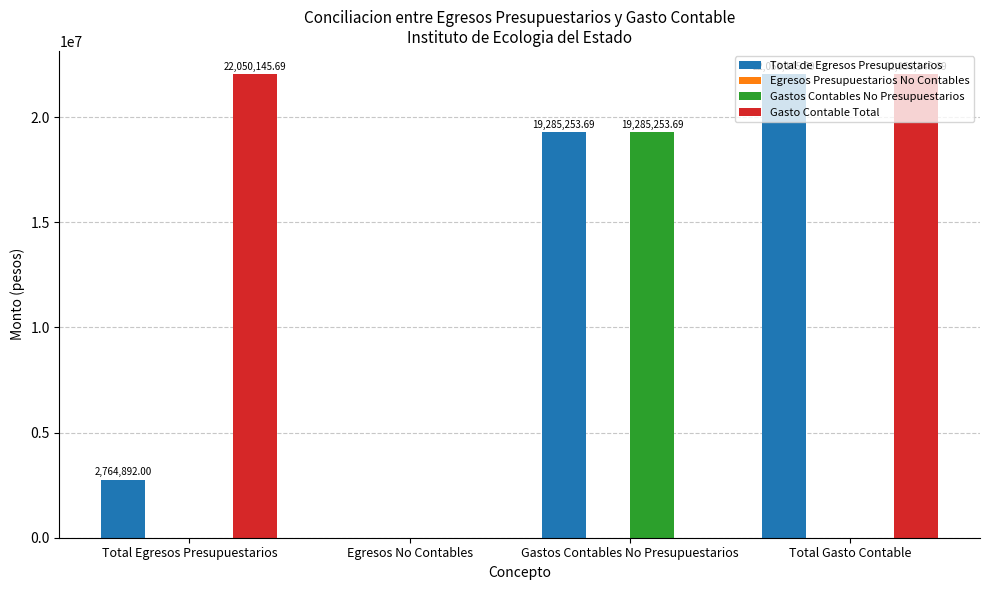

What is the sum of all Gasto Contable Total values?

44100291.4